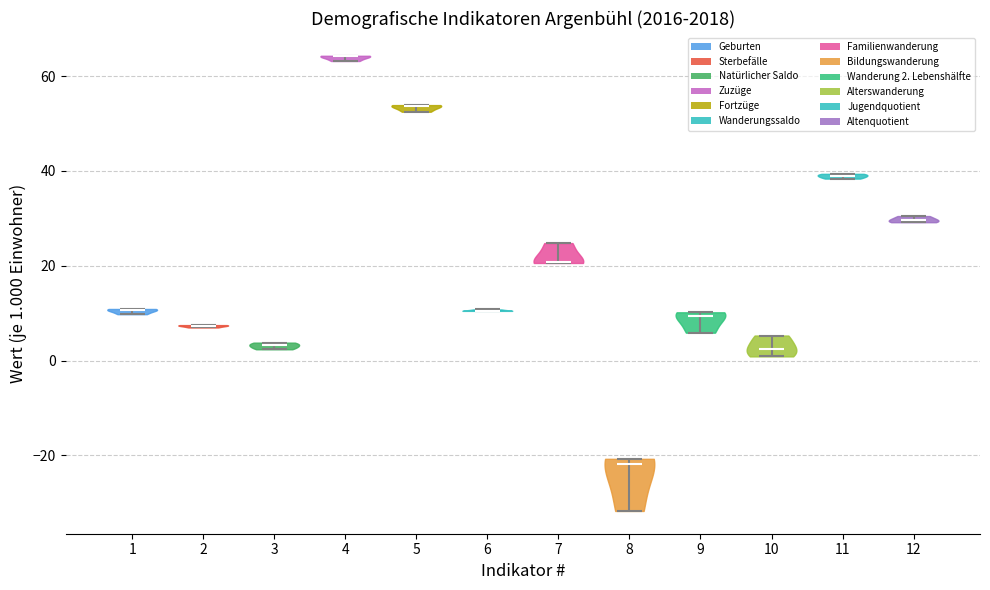

What is the lowest point the violin at x = 8 reaches on the y-axis? The values are not printed on the chart, so give them approximately, as read against the axis.

-32